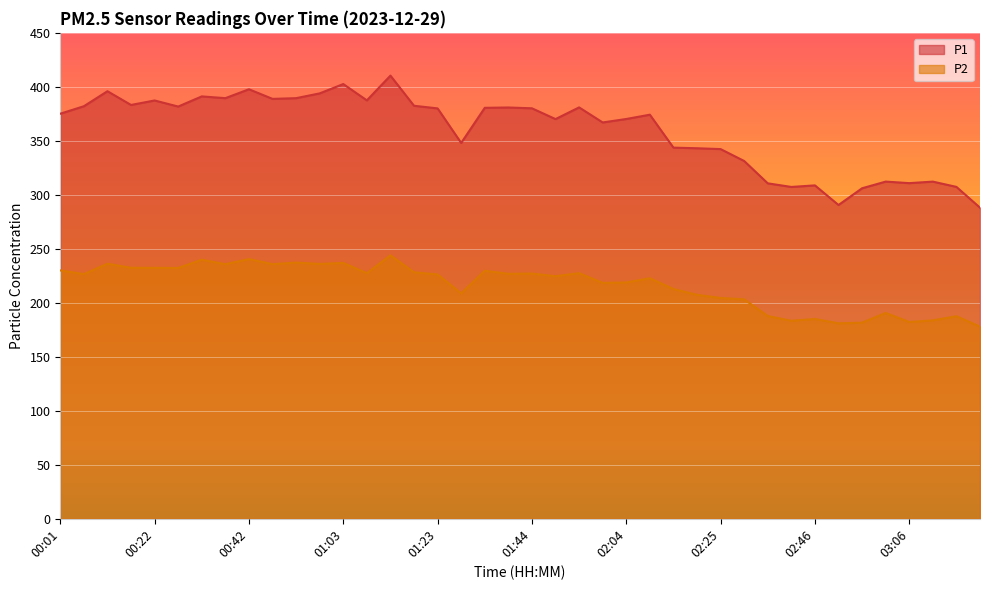

At 00:01, list the series in order from largest to smallest.

P1, P2